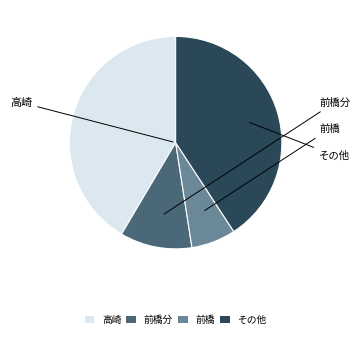

How many segments does this pie chart have?

4